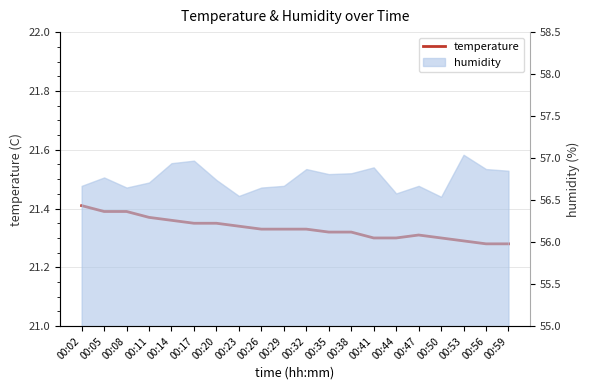

How many interior local peaks (higher than both neighbors) does the data have?

1